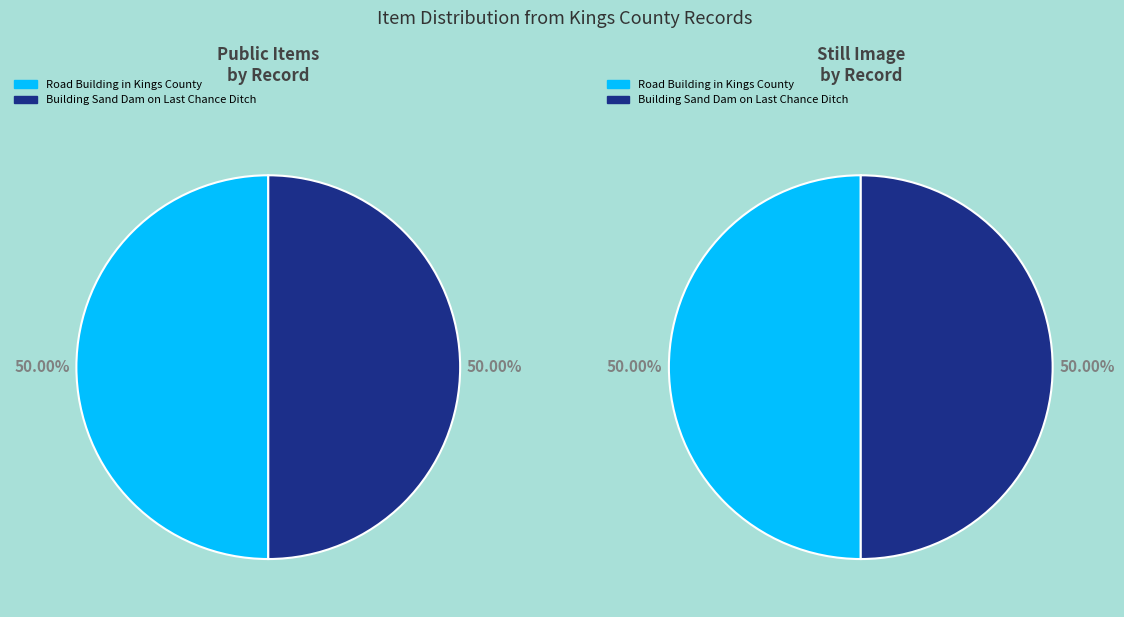

How many slices are in this pie chart?

2